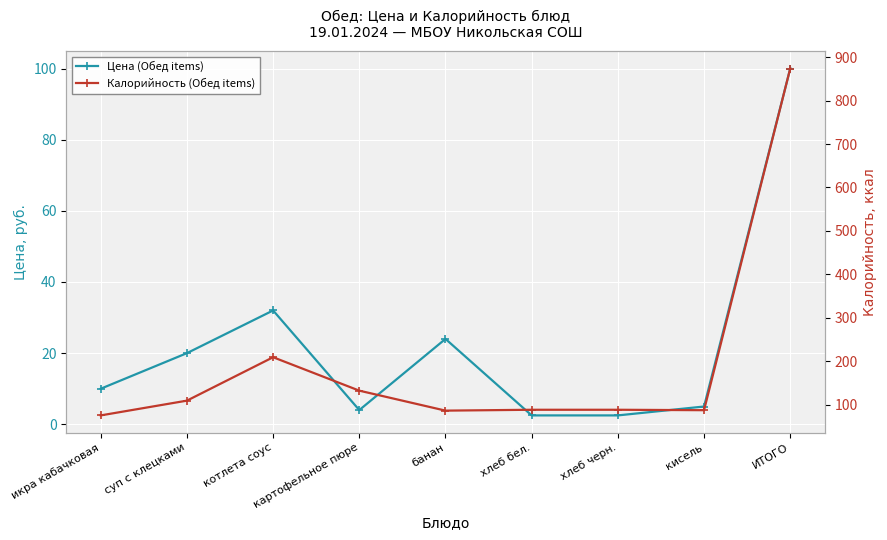

How many values in the Калорийность (Обед items) series exceed 88?

4